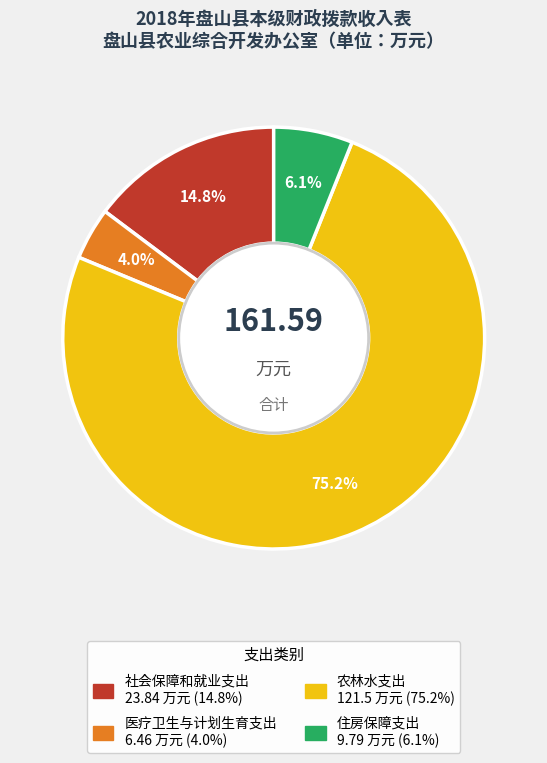

Count the number of slices in the pie.

4